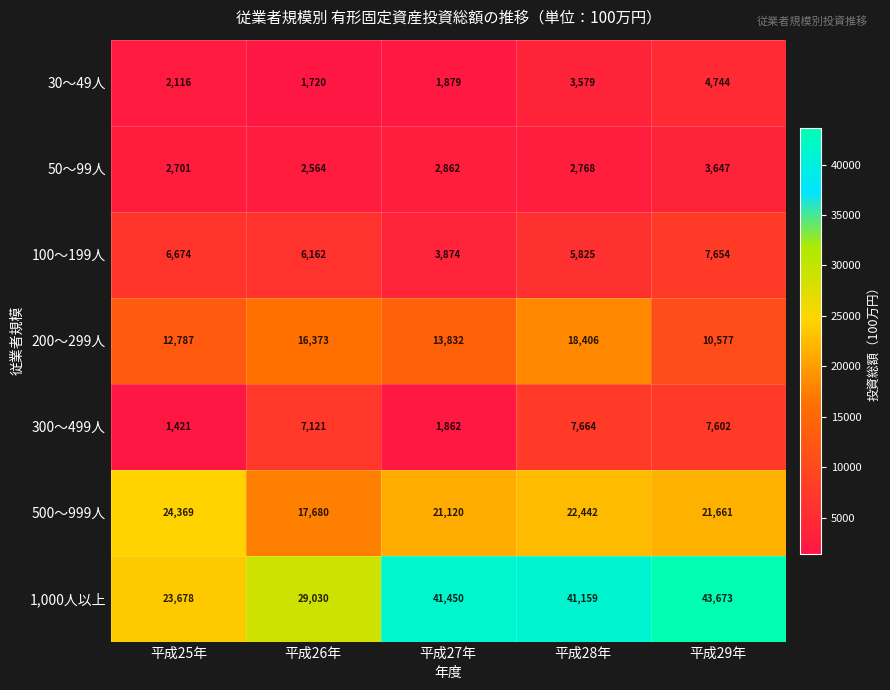

Rank the series at 平成29年 from lowest to highest value.

50～99人, 30～49人, 300～499人, 100～199人, 200～299人, 500～999人, 1,000人以上